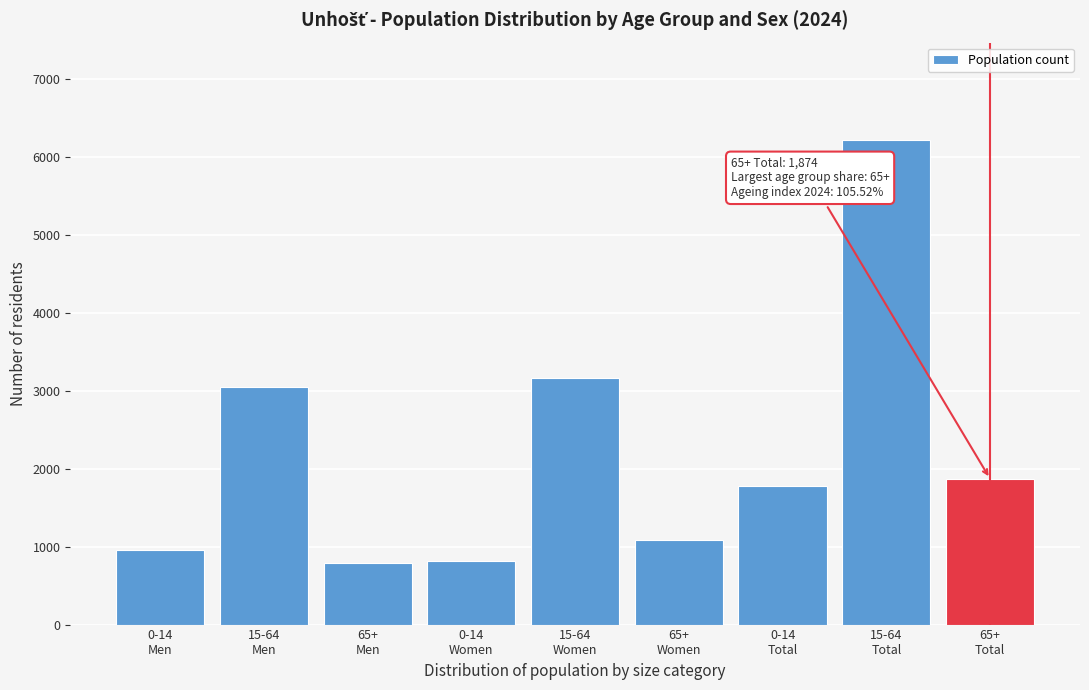

What is the difference between the second highest and second lowest values?

2360